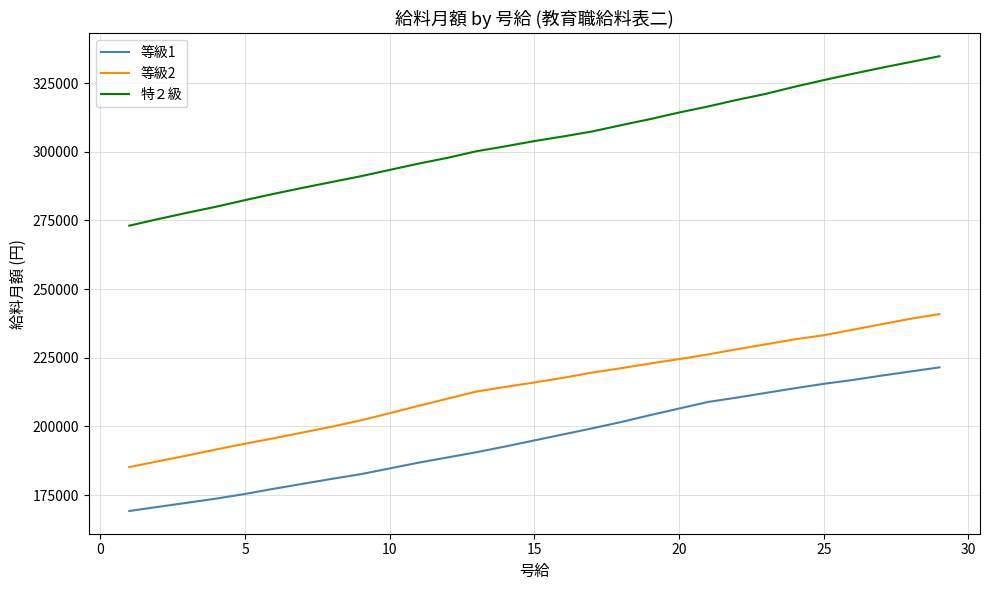

What is the lowest value of the 等級2 series?

185200